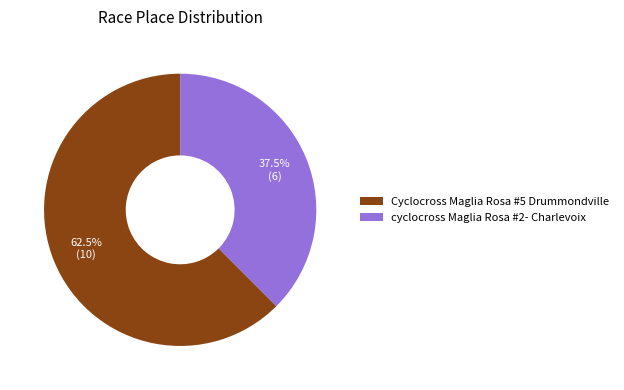

What is the largest slice in the pie chart?

Cyclocross Maglia Rosa #5 Drummondville